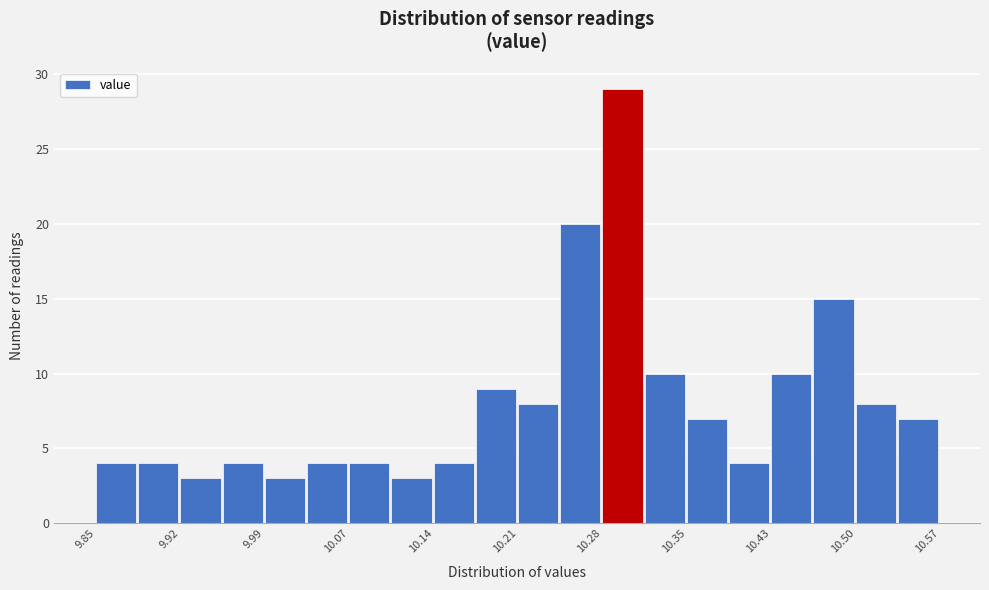

Around what value on the x-axis is the tallest bar? Give the approximate position of its centre, as read against the axis.

10.30